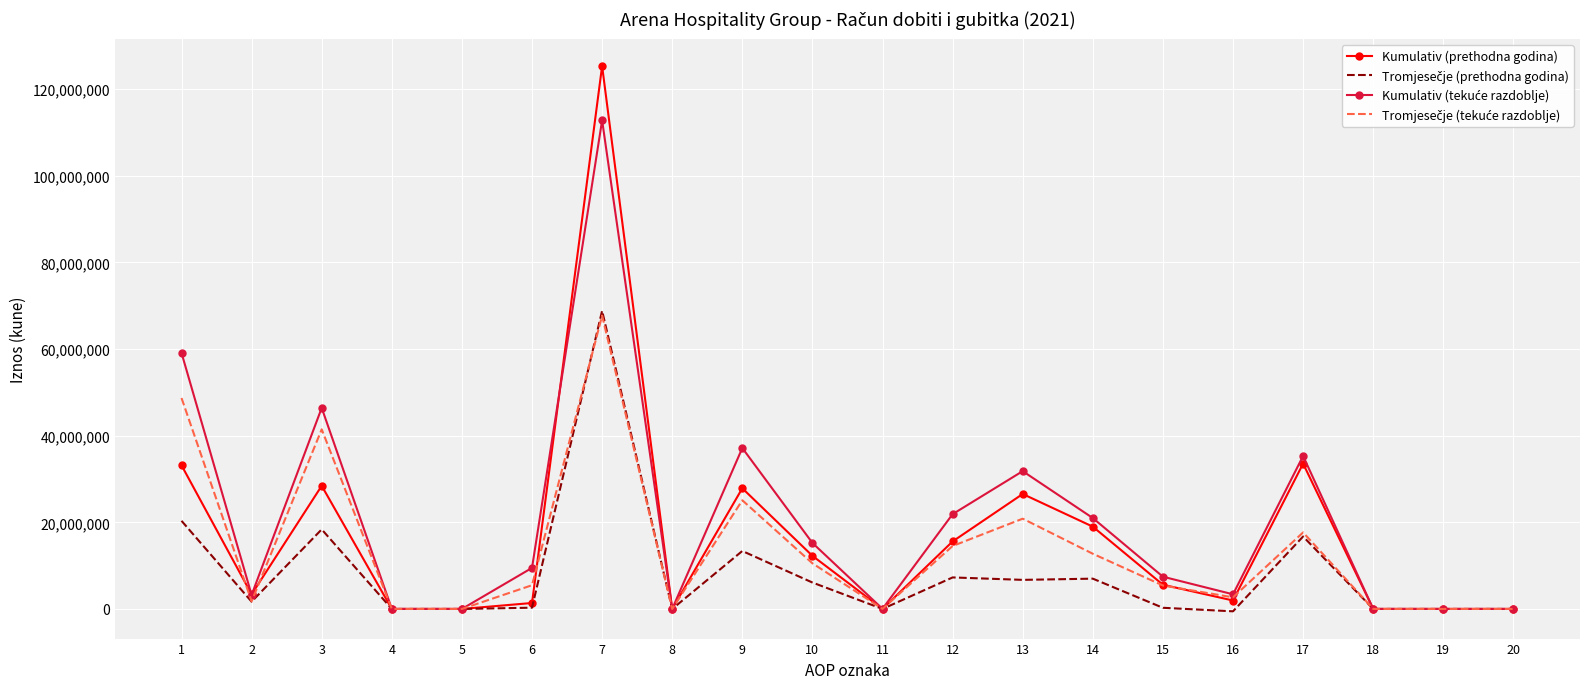

At which category is the sum across all series the highest?

7